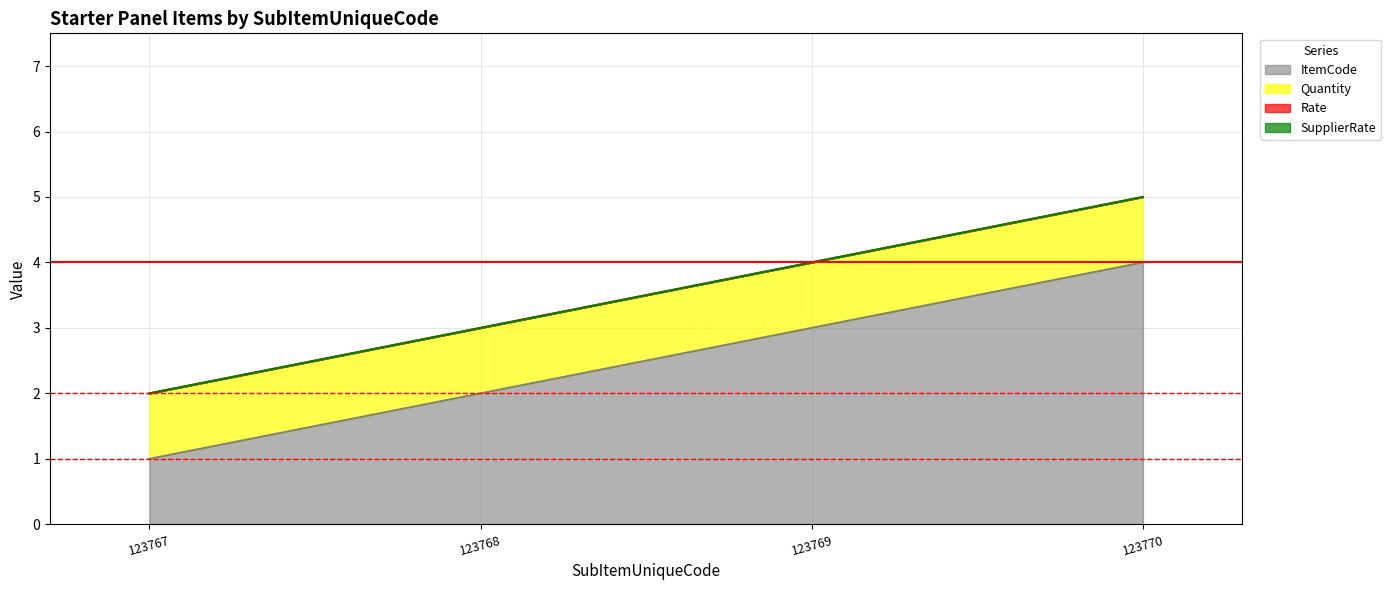

True or false: ItemCode and Rate intersect in this chart.

False